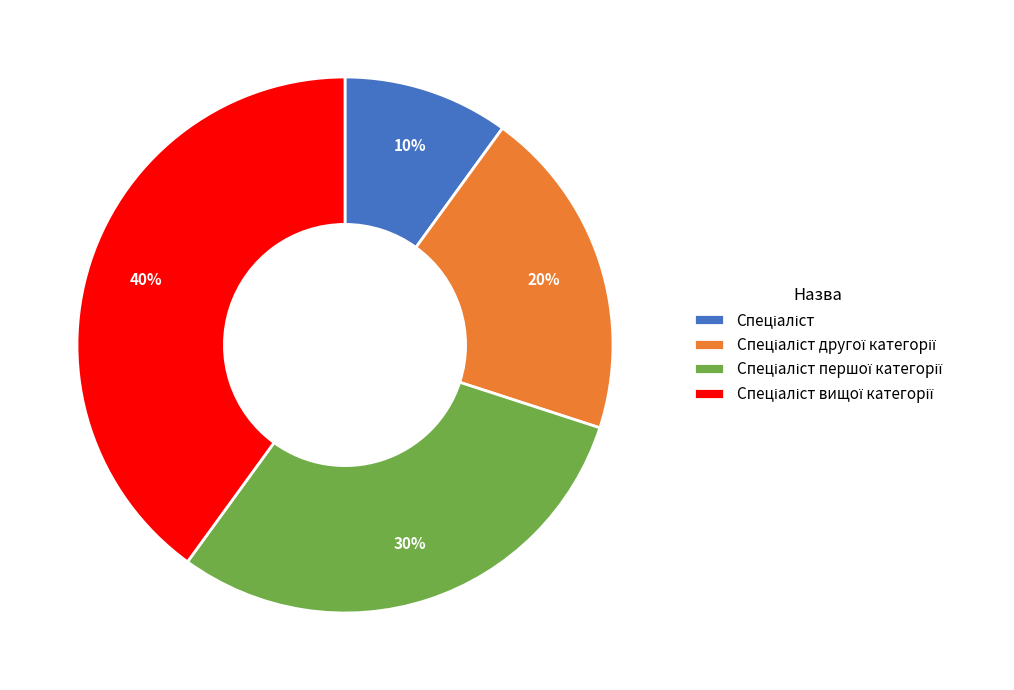

Is there a majority slice in this chart?

No